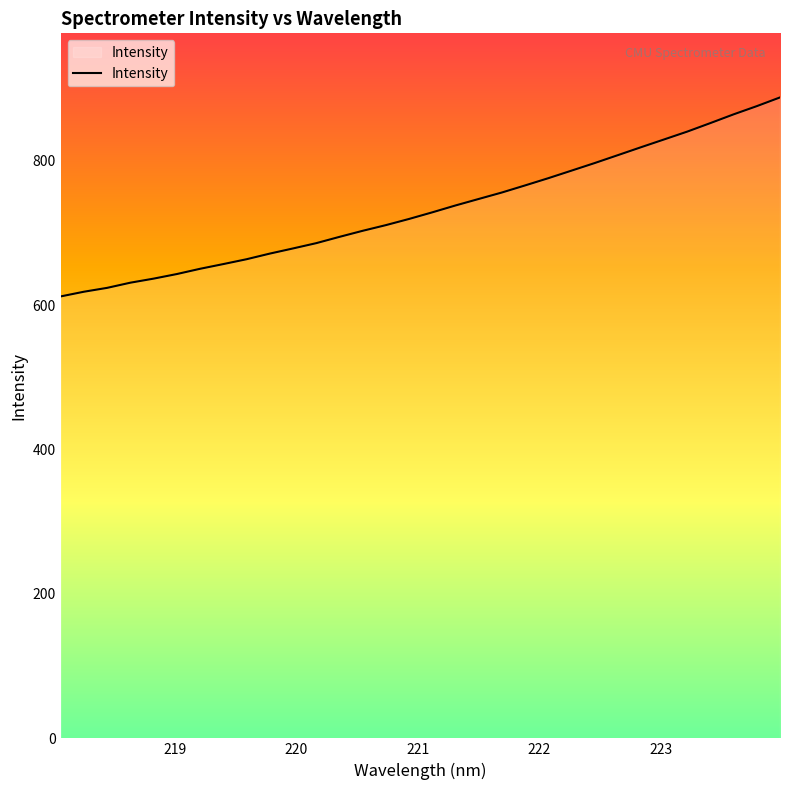

How many values exceed 728?

16